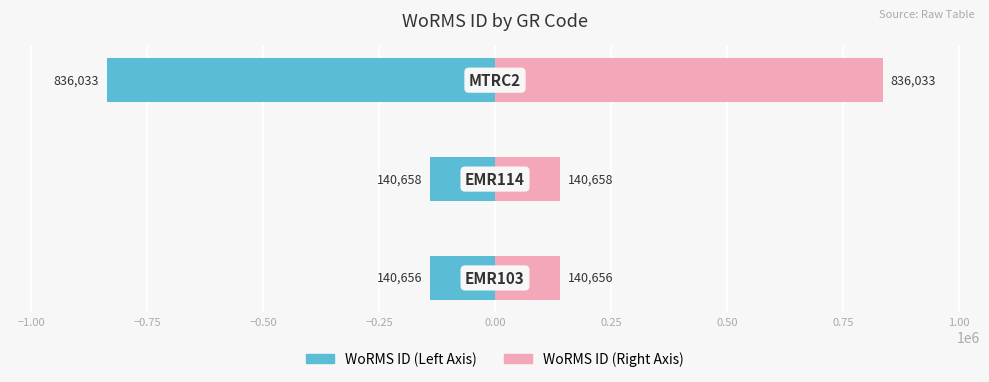

What is the minimum value shown in the chart?

-836033